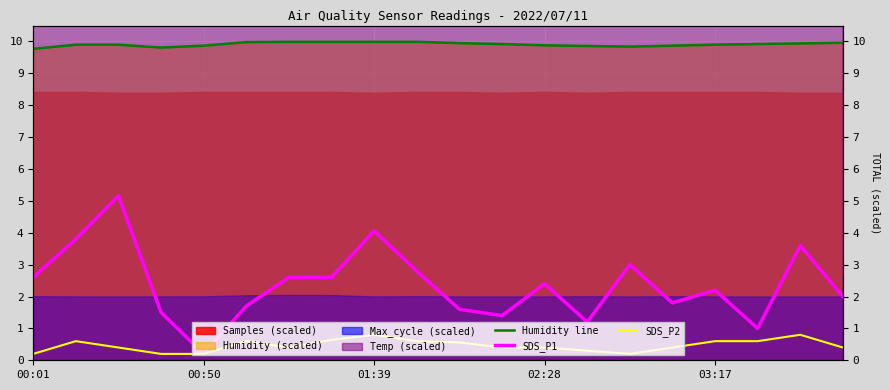

True or false: Humidity line and SDS_P2 cross at least once.

False